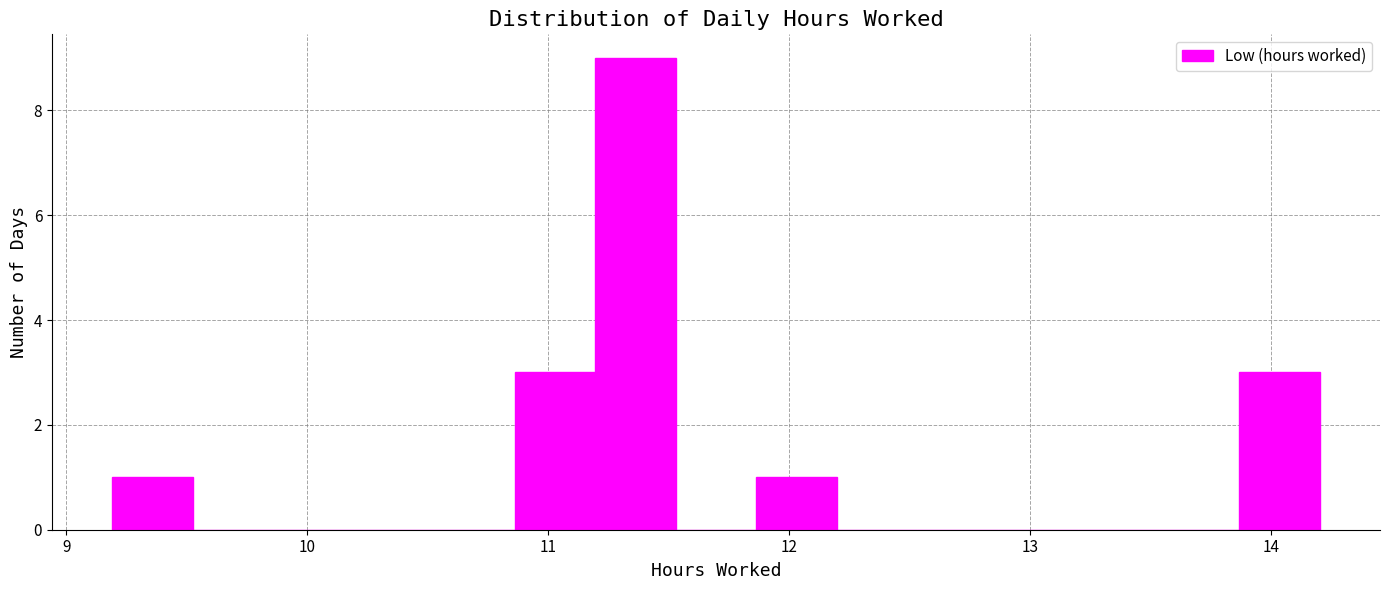

Read against the x-axis, roughly where is the centre of the tallest bar?

11.4